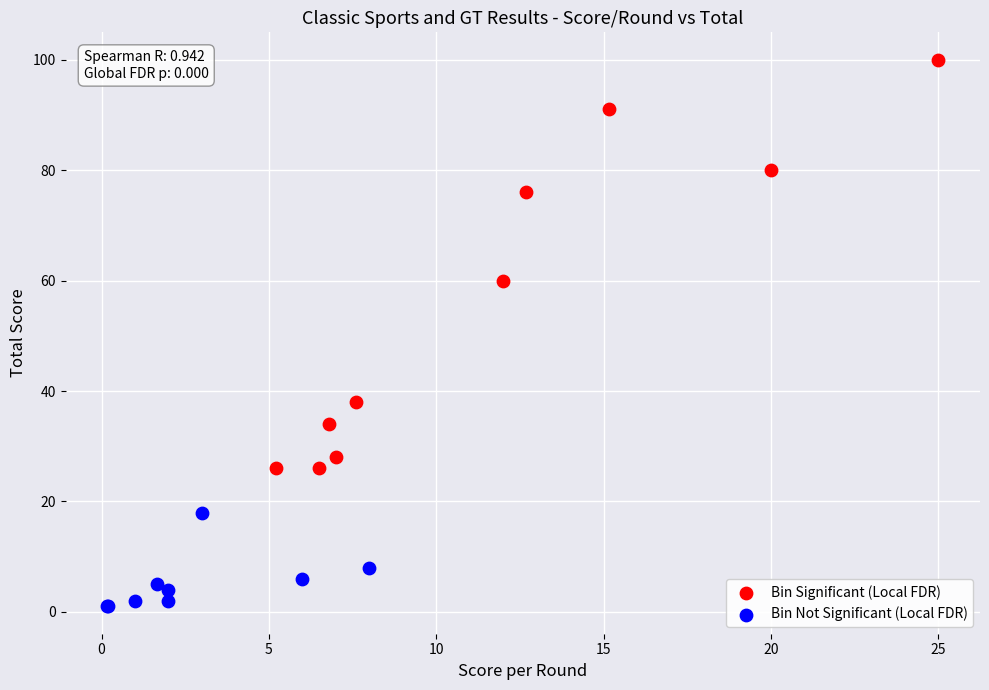

Which series contains the lowest Y value?

Bin Not Significant (Local FDR)